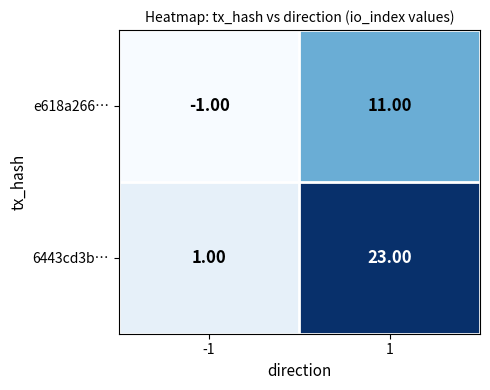

Between -1 and 1, which series saw the biggest shift?

6443cd3b…